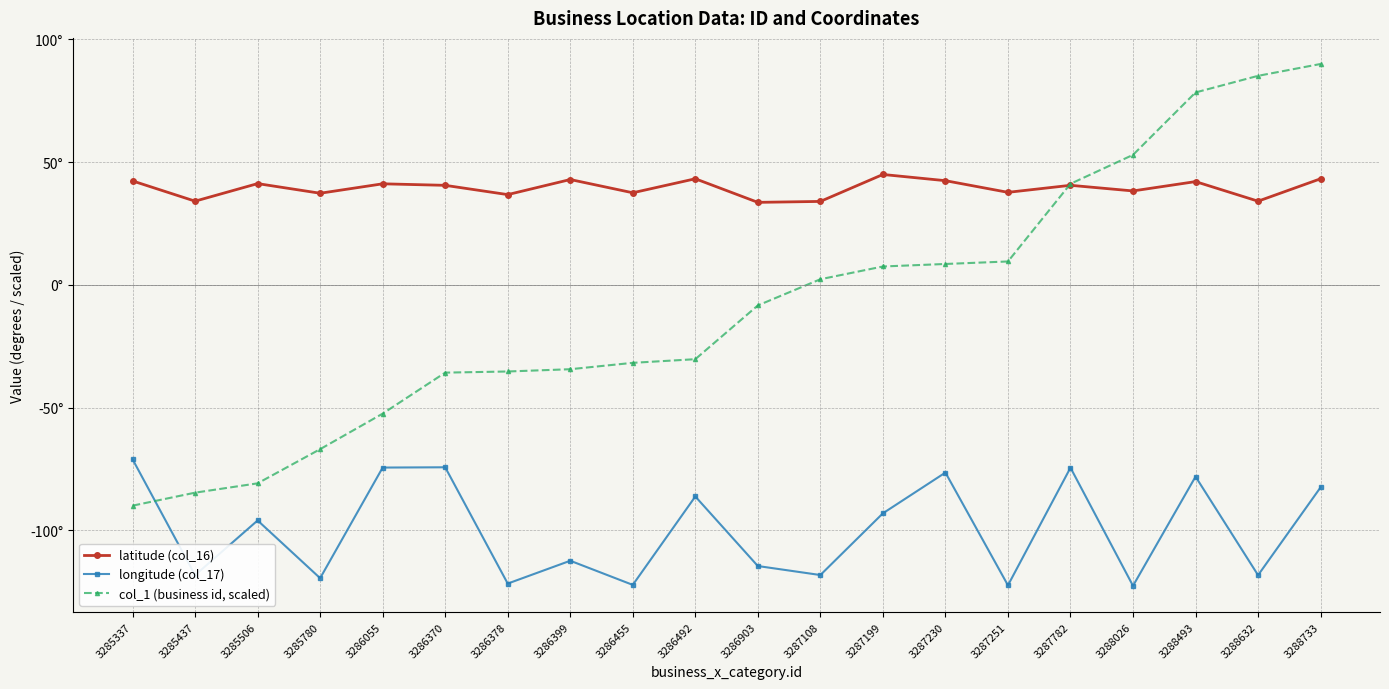

What are all the series names shown in the legend?

latitude (col_16), longitude (col_17), col_1 (business id, scaled)